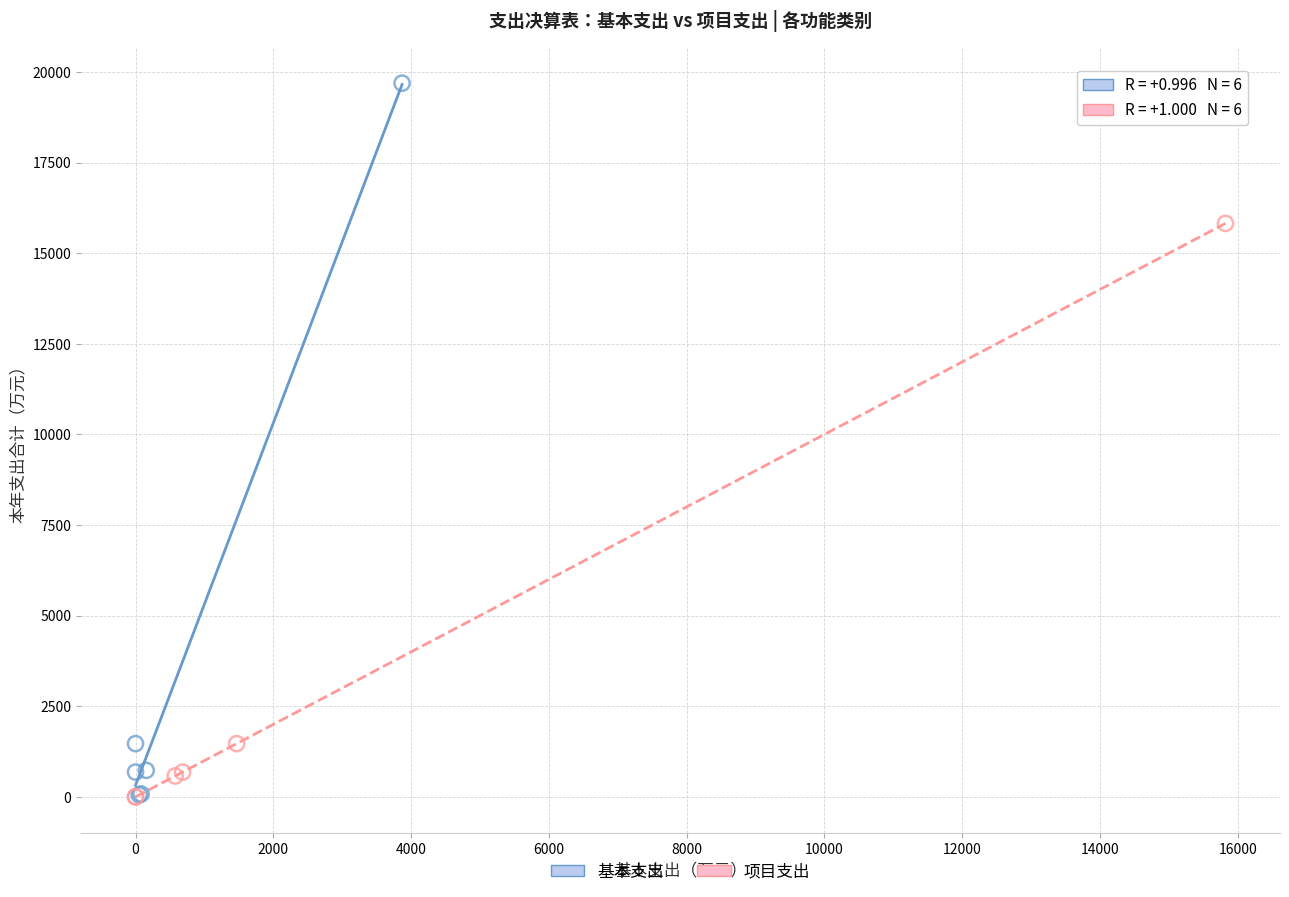

Which series has the largest Y range (max minus min)?

基本支出